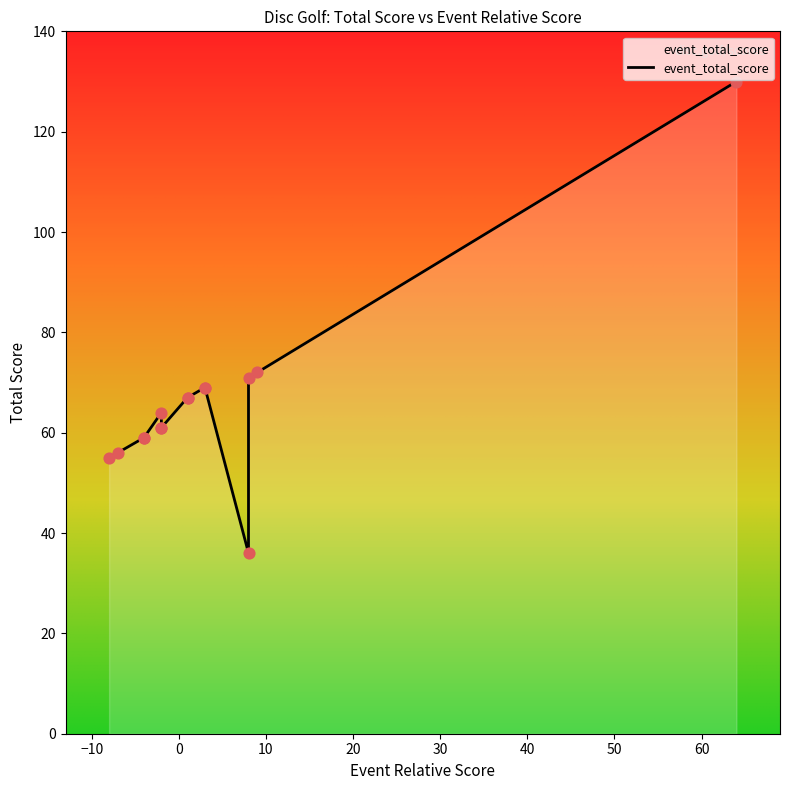

Which series has the largest Y range (max minus min)?

event_total_score